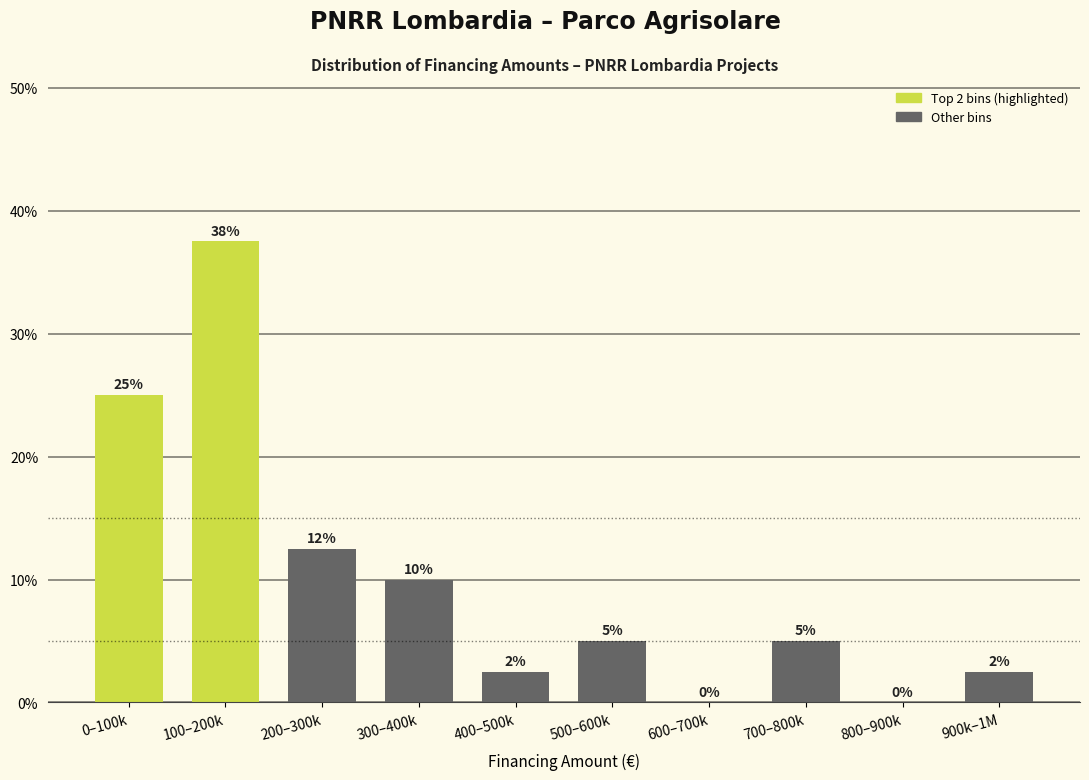

Between 700–800k and 900k–1M, which is larger?

700–800k